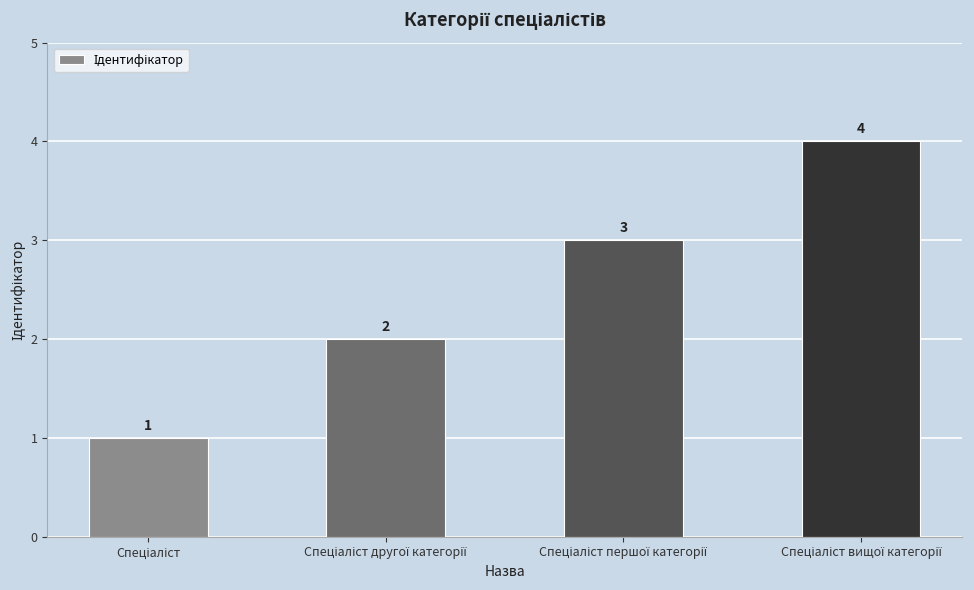

What is the greatest value displayed?

4